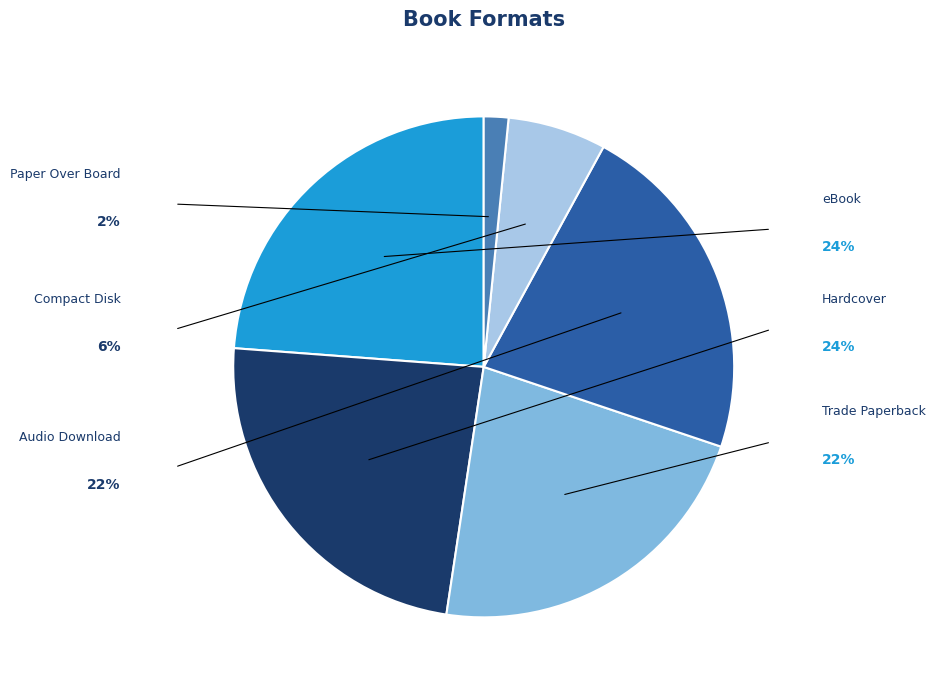

Is it true that eBook is 24% of the pie?

True